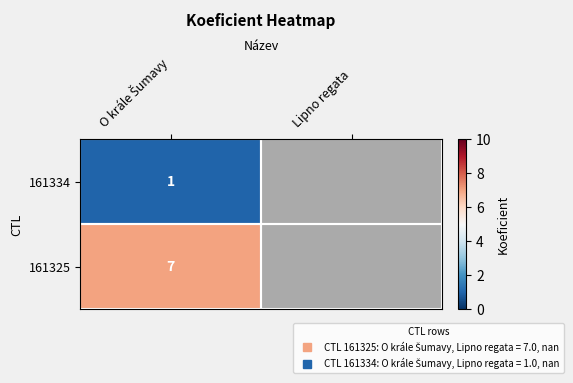

At how many categories does at least one series exceed 4?

1